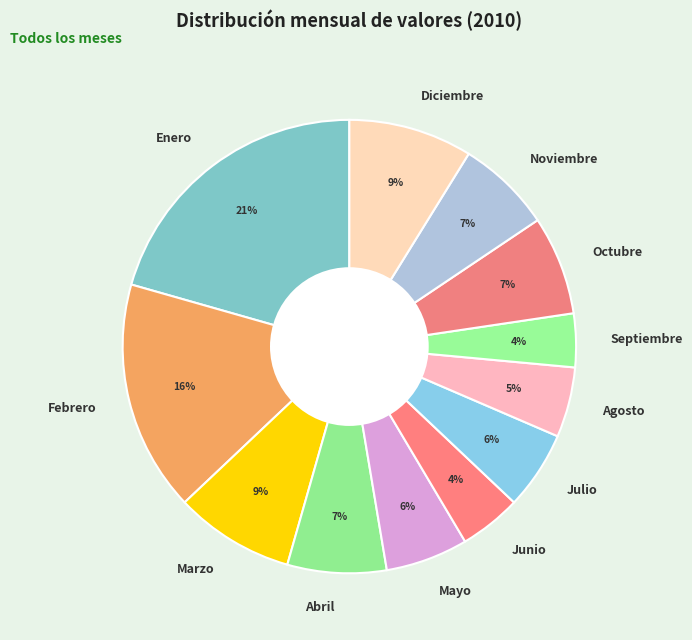

How many segments does this pie chart have?

12